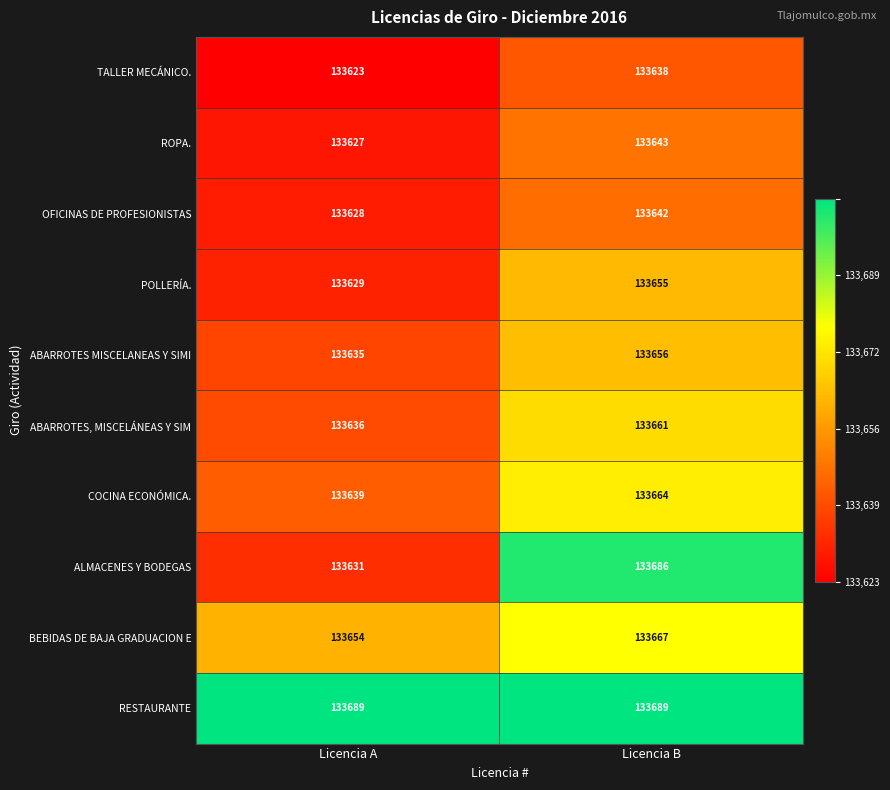

What is the total value across all series at Licencia A?

1336391